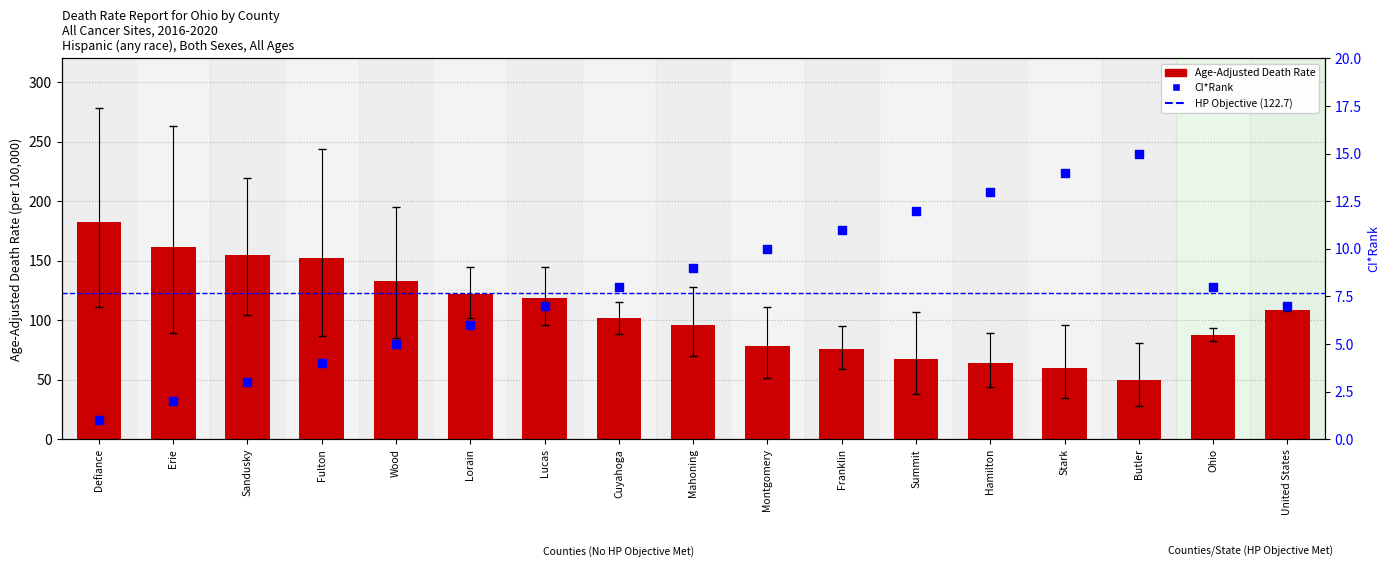

At which category is the sum across all series the highest?

Defiance